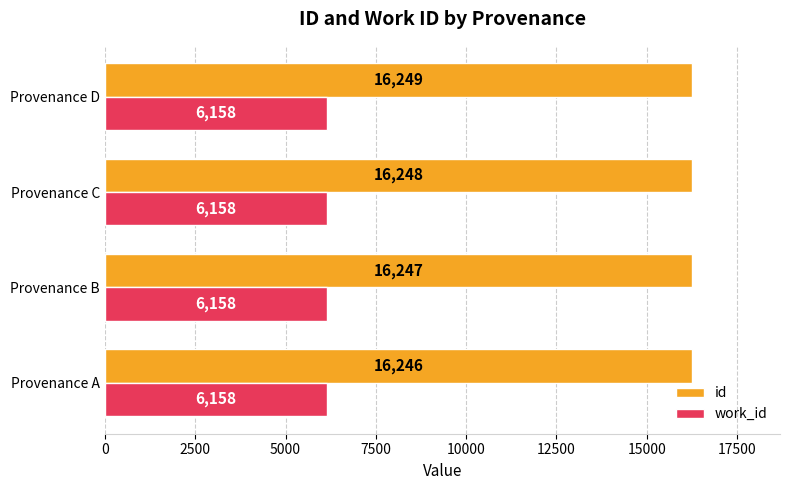

What is the sum of the id values at Provenance D and Provenance C?

32497